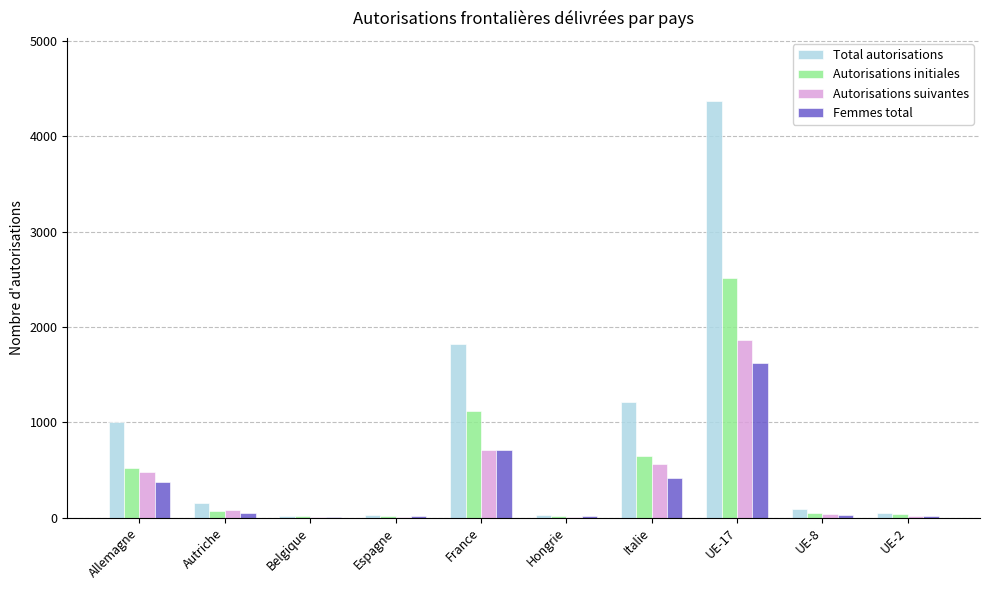

What is the greatest value displayed?

4377